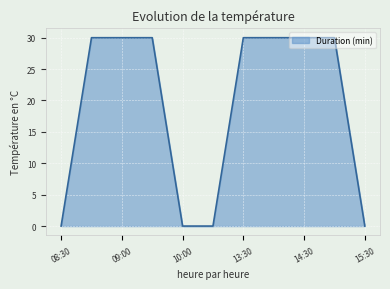

What is the sum of all values?

210